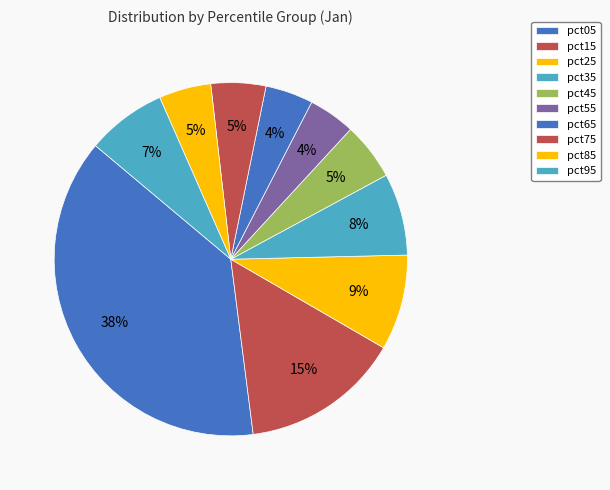

To the nearest percent, what is the difference between the largest and smallest slice percentages?

34%